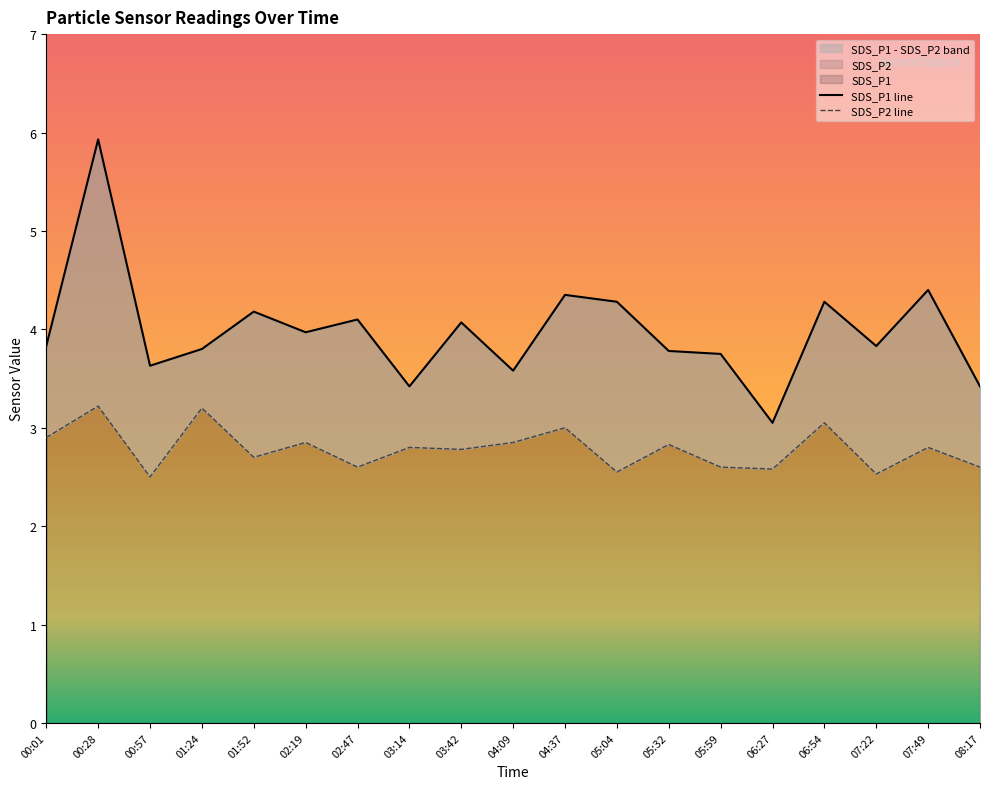

Which has a higher value, 01:52 or 04:09?

01:52